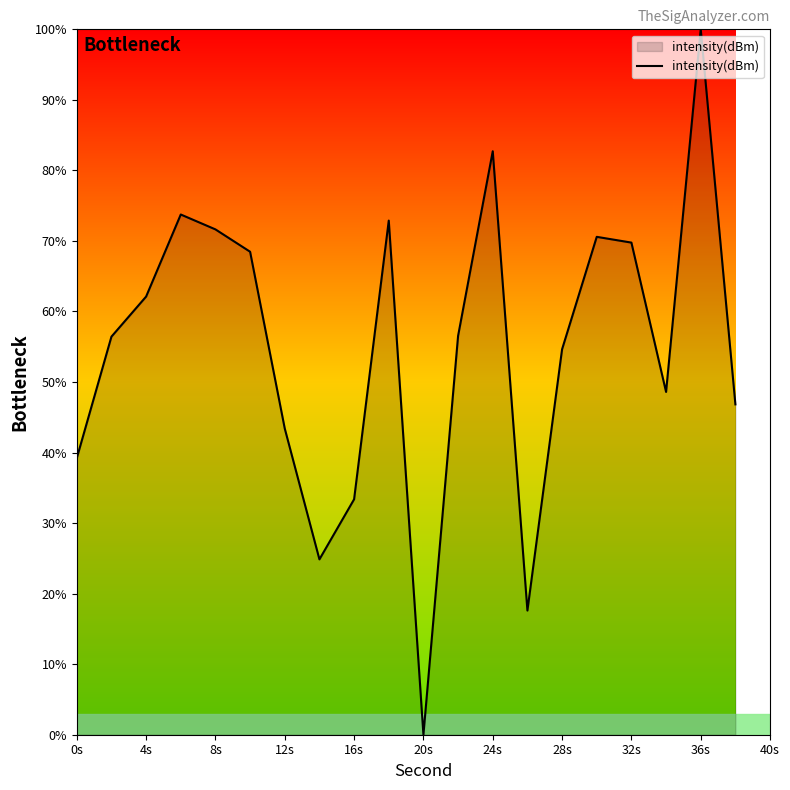

What is the difference between the maximum and minimum values?

100.0